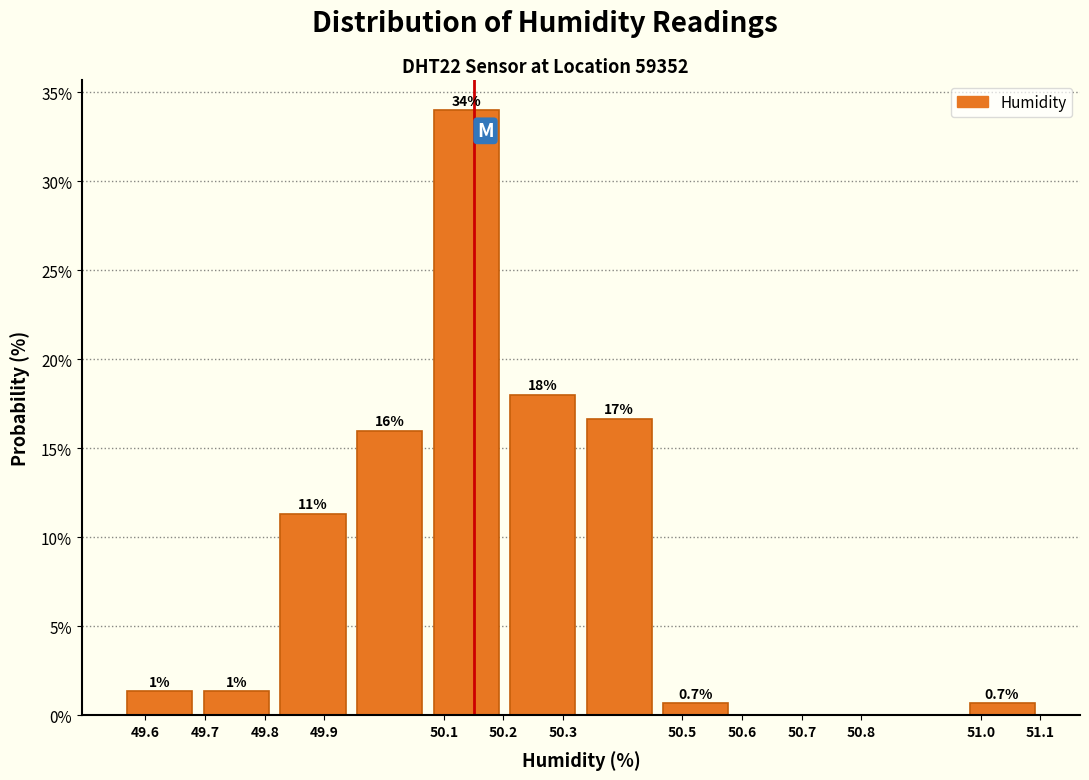

Which range on the x-axis has the tallest bar?

50.07 to 50.20